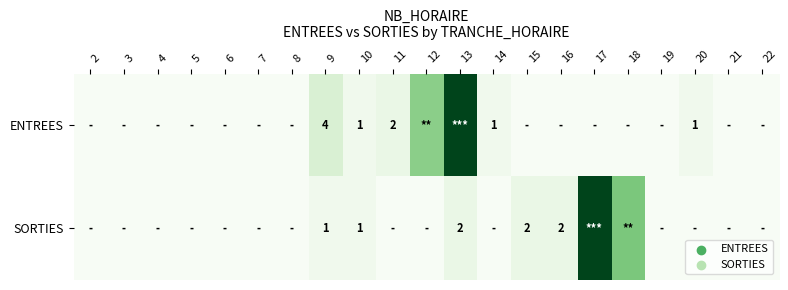

The ENTREES series shows 2 at 11. True or false?

True